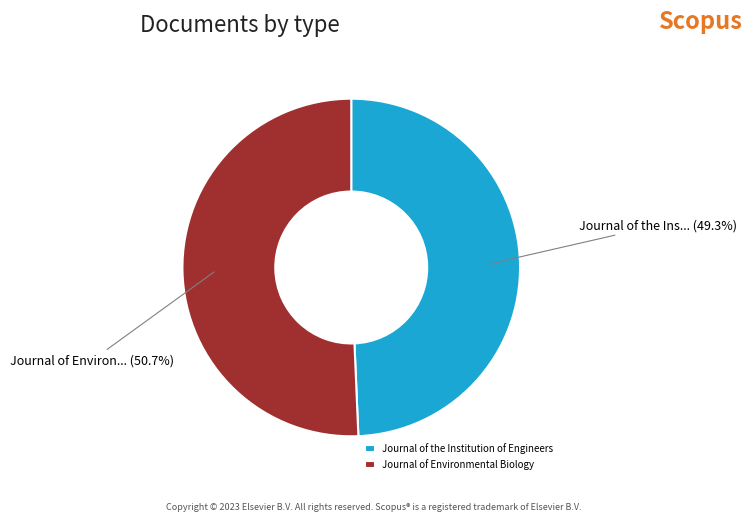

Which slice represents more than half of the pie?

Journal of Environmental Biology